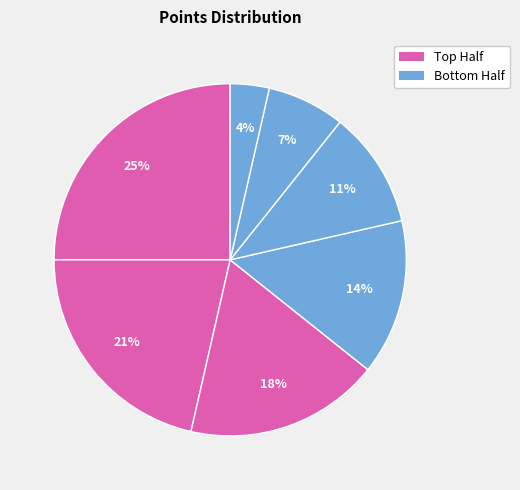

How many segments does this pie chart have?

7